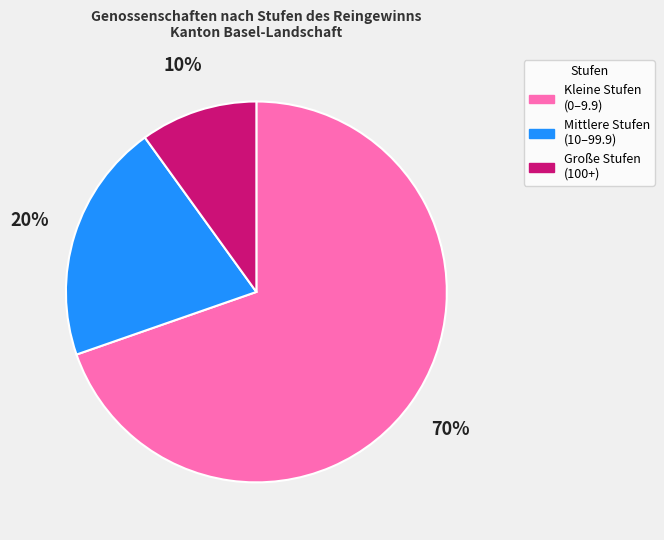

To the nearest percent, what is the difference between the largest and smallest slice percentages?

60%